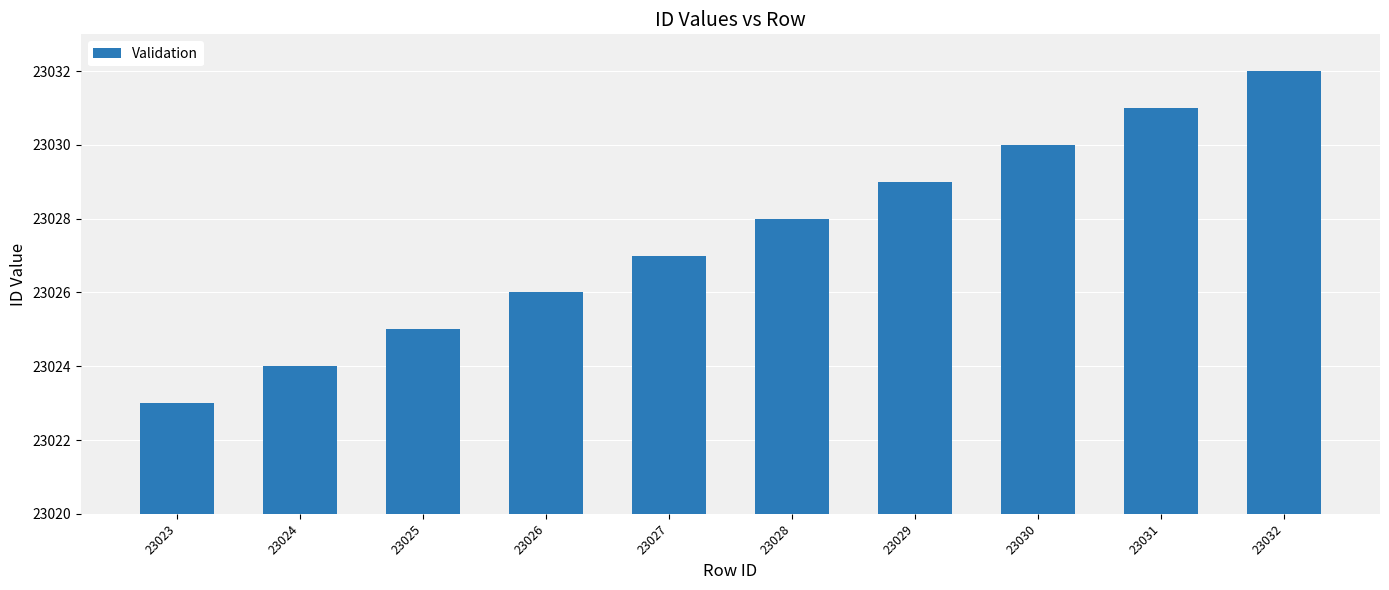

What is the change in value from 23027 to 23030?

+3